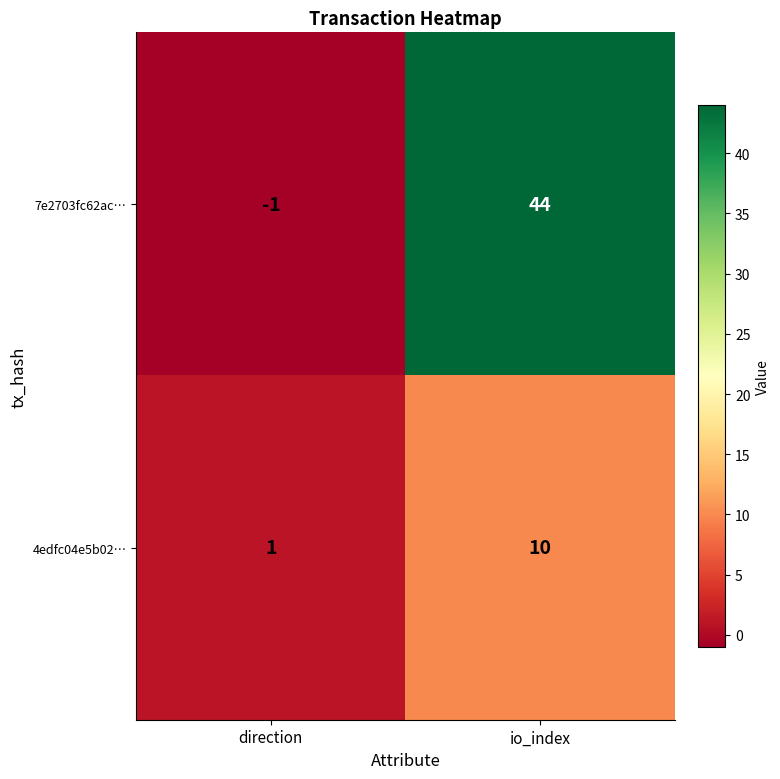

Read the 7e2703fc62ac… value at io_index, to the nearest 5.

45